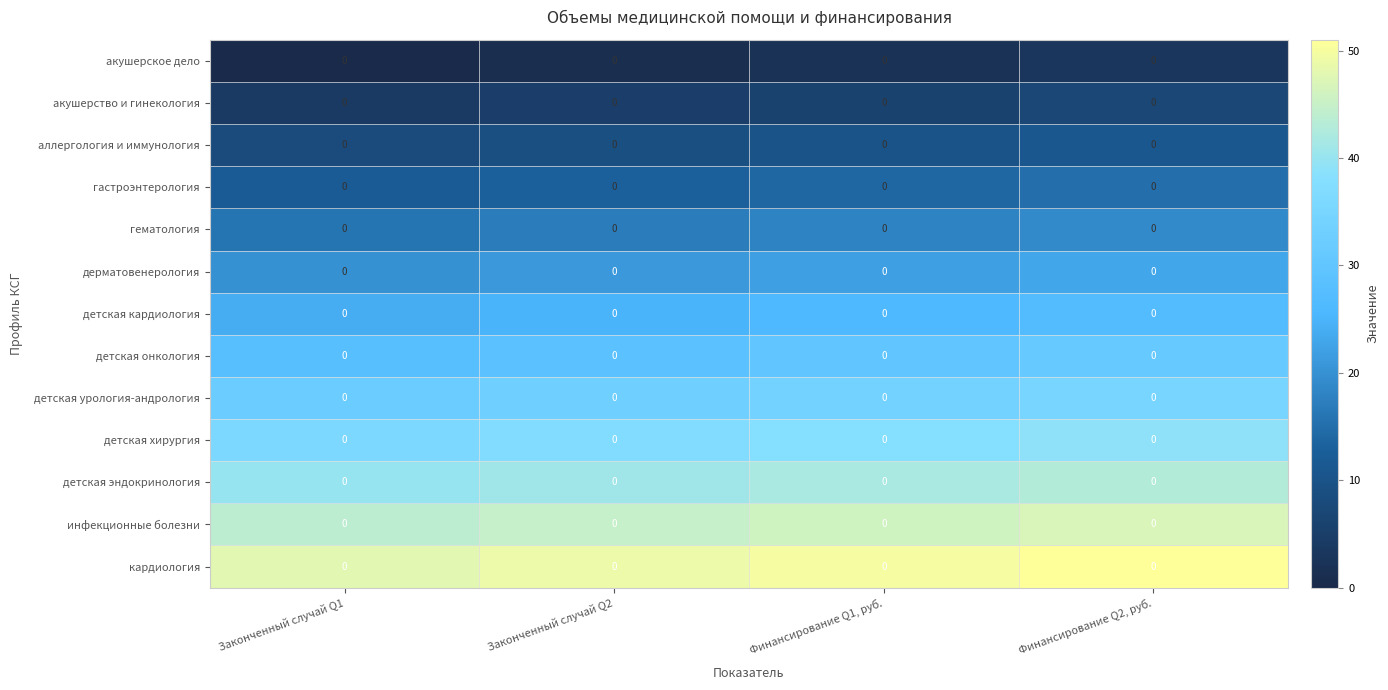

How many categories are shown in the chart?

4